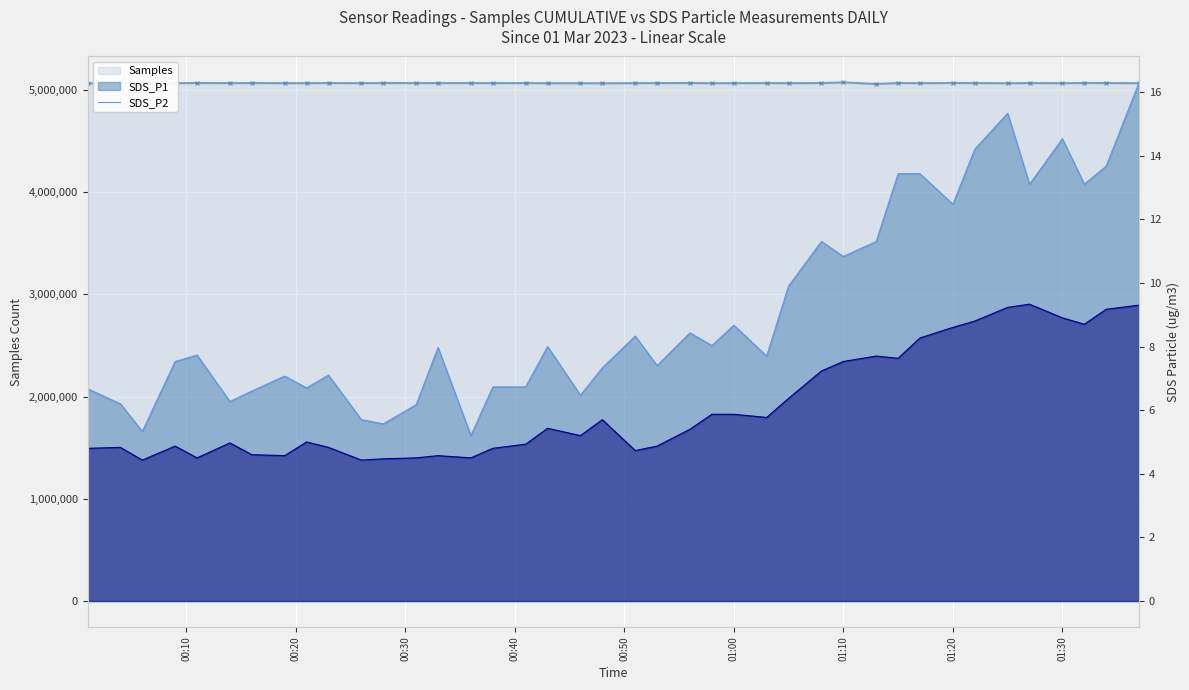

True or false: Samples and SDS_P1 line cross at least once.

False